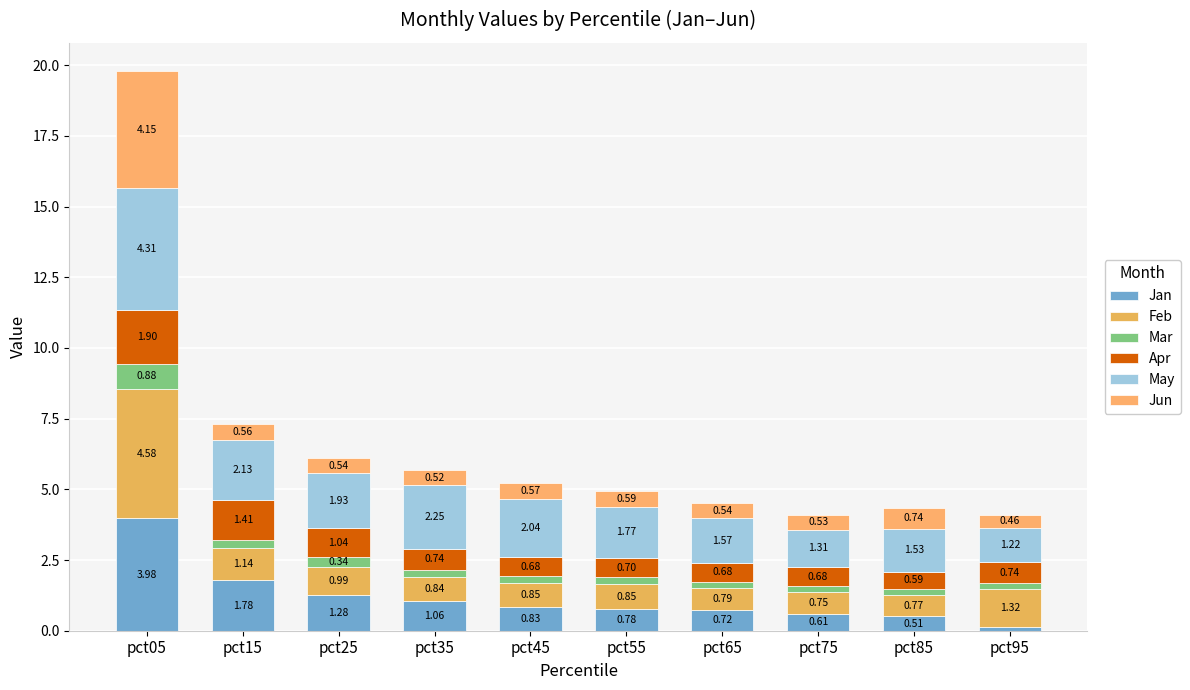

Rank the series by their maximum value, from highest to lowest.

Feb, May, Jun, Jan, Apr, Mar